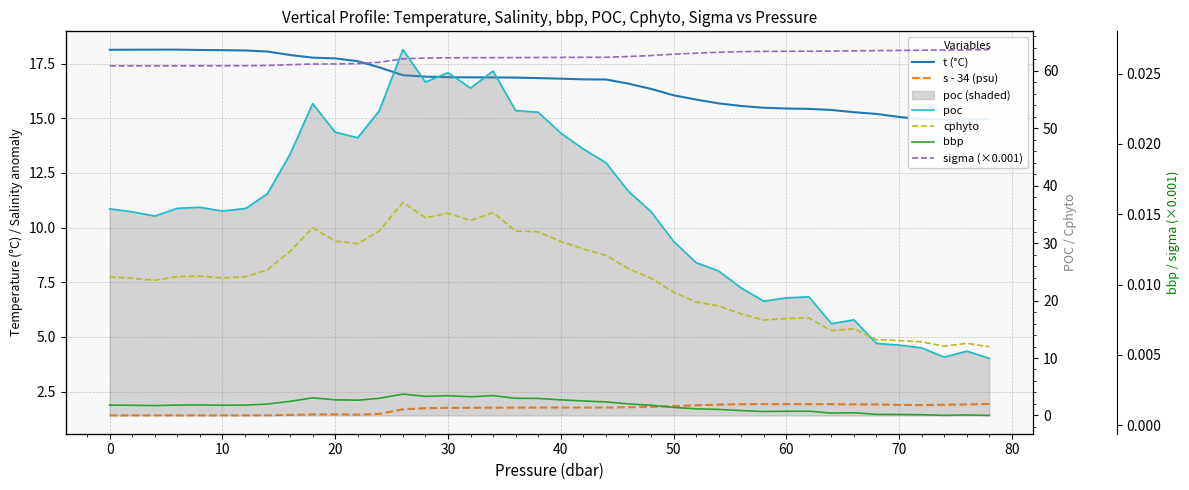

How many data points does each series have?

40